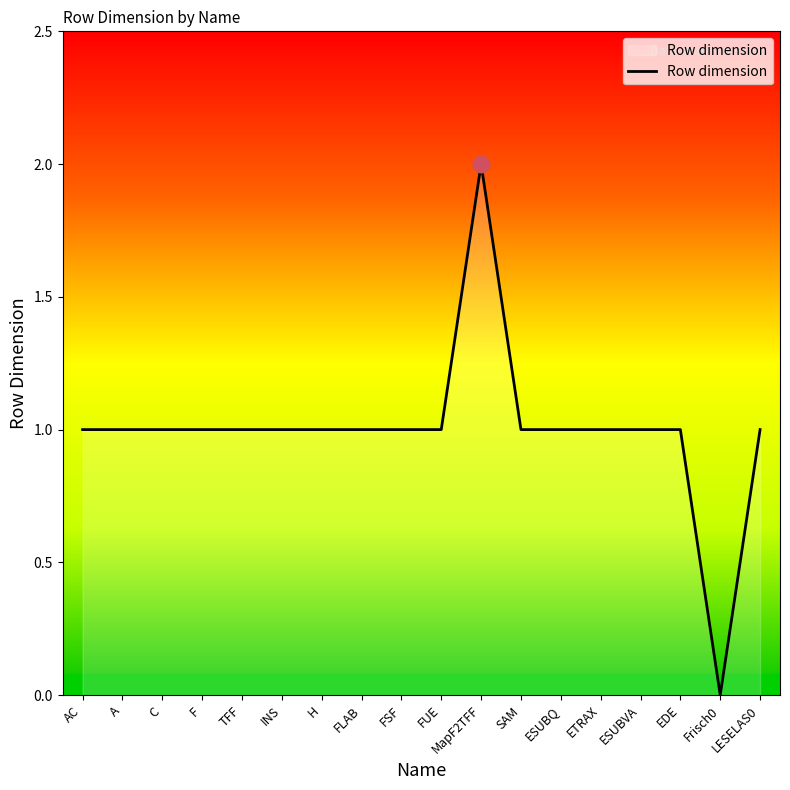

How many values are between 1 and 2?

17